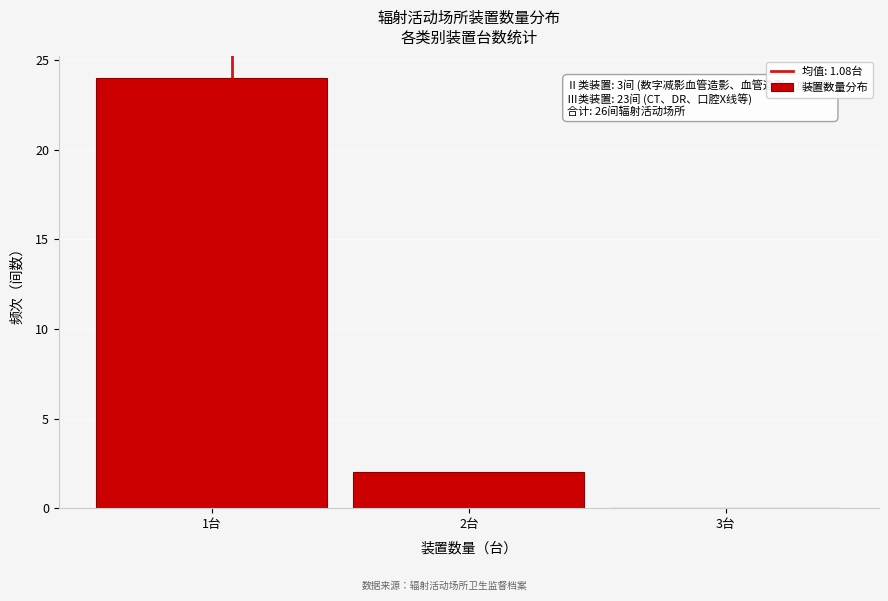

Over which range of the x-axis is the bar tallest?

0.5 to 1.5